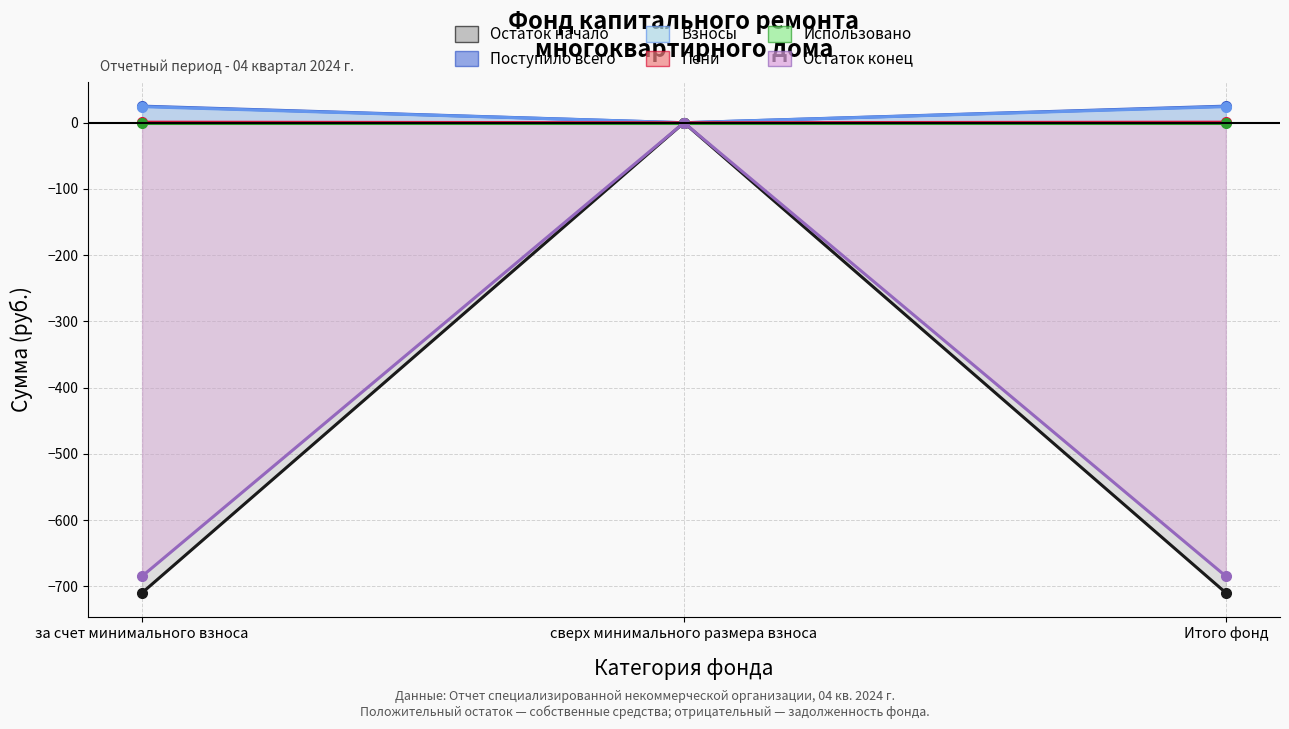

Count the number of categories in the chart.

3